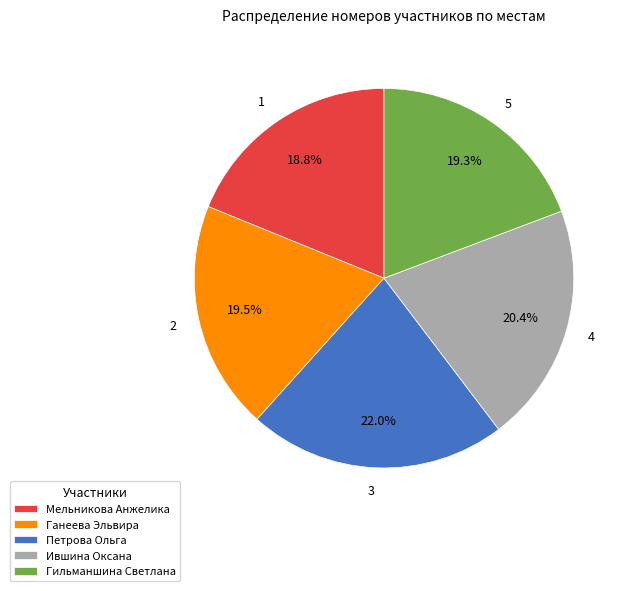

Is the sum of Мельникова Анжелика and Ившина Оксана greater than half?

No